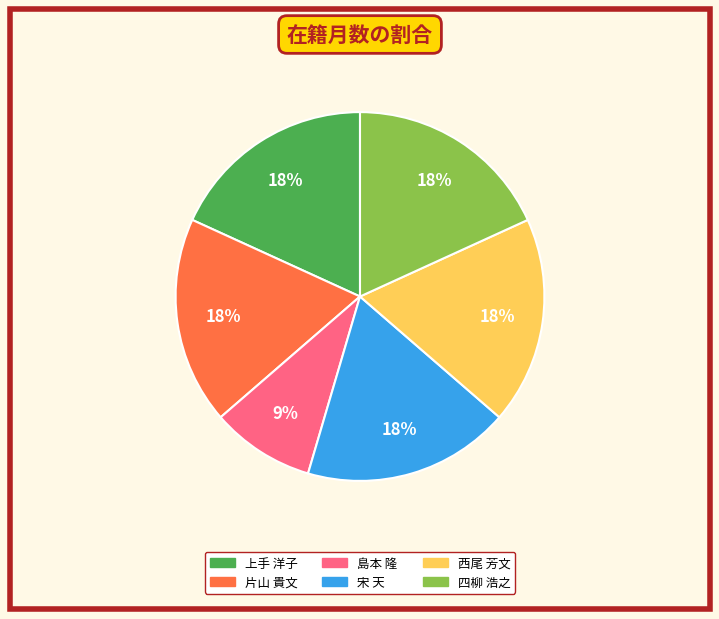

Is the sum of 宋 天 and 西尾 芳文 greater than half?

No